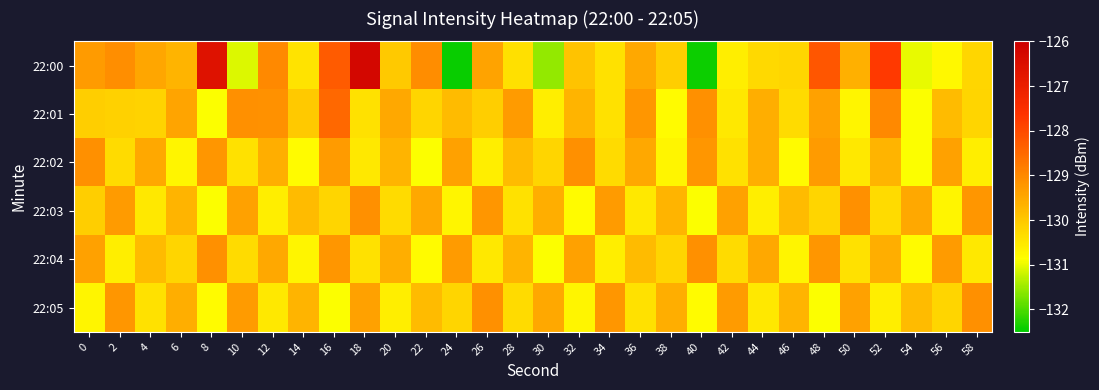

At 56, list the series in order from largest to smallest.

22:04, 22:02, 22:01, 22:05, 22:03, 22:00